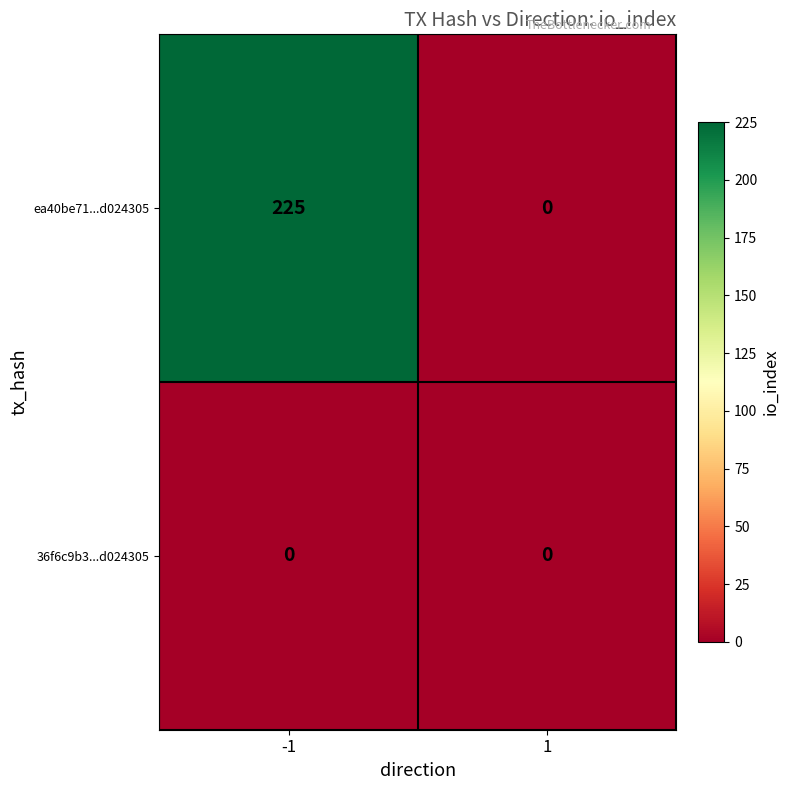

What is the maximum value shown in the chart?

225